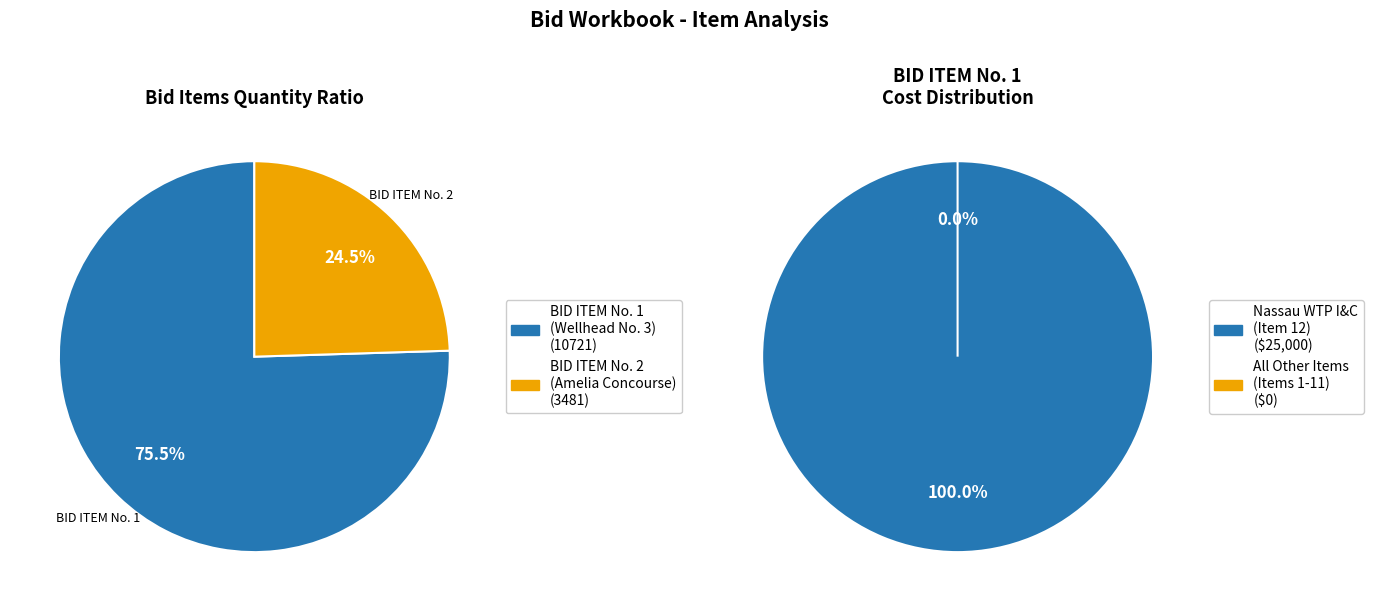

What percentage is NOT represented by BID ITEM No. 3?

100.0%